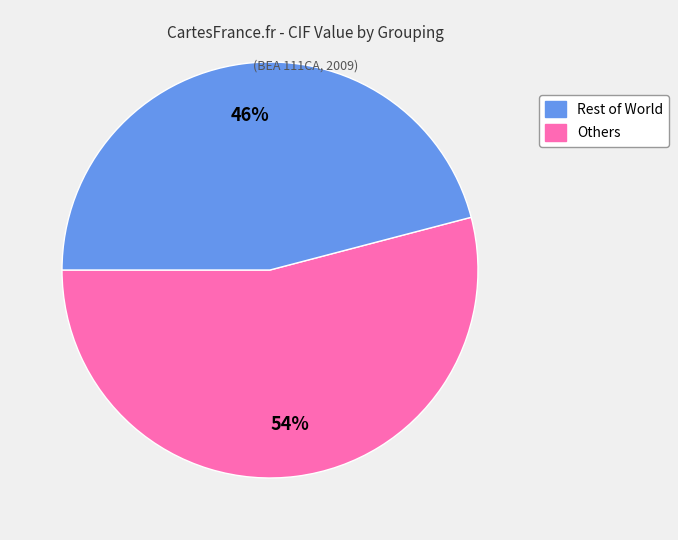

Is there any slice that represents more than half of the pie?

Yes